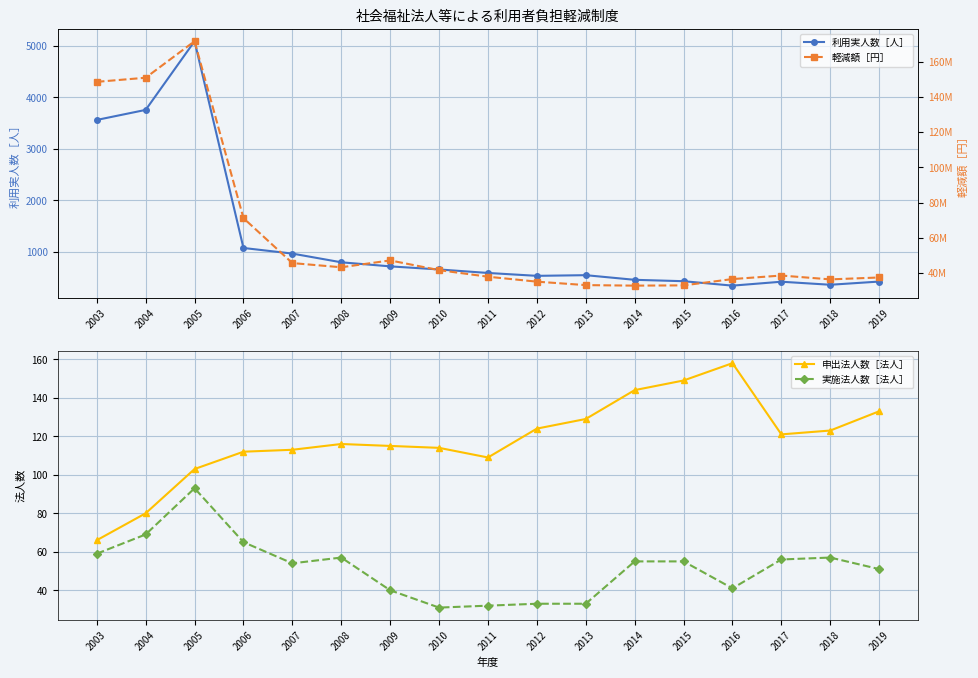

What is the sum of the 実施法人数［法人］ values at 2015 and 2011?

87